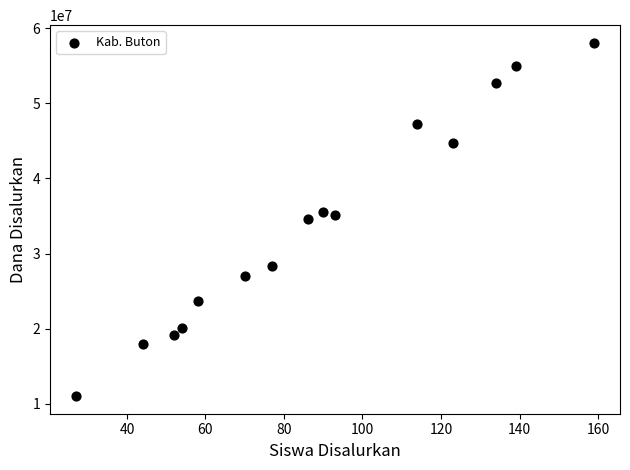

What is the range of Y values (max minus min)?

47025000